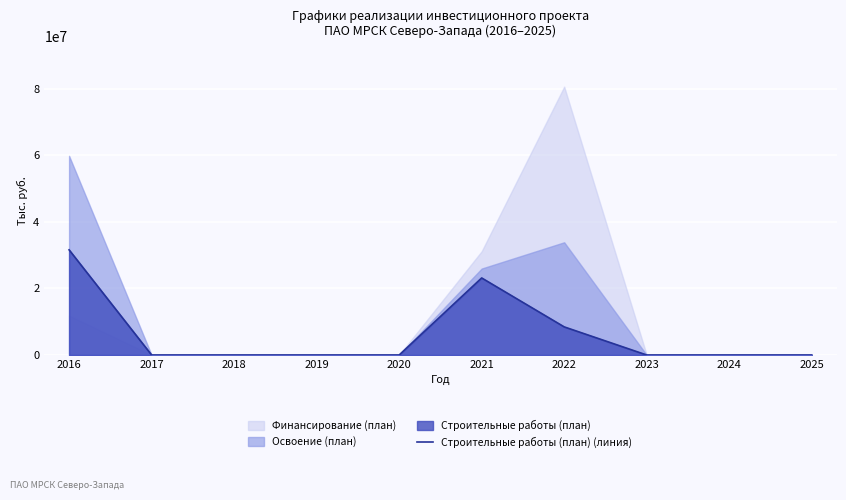

Reading left to right, list all the values displayed in this chart.

2016=31615152	2017=0	2018=0	2019=0	2020=0	2021=23161515	2022=8453637	2023=0	2024=0	2025=0